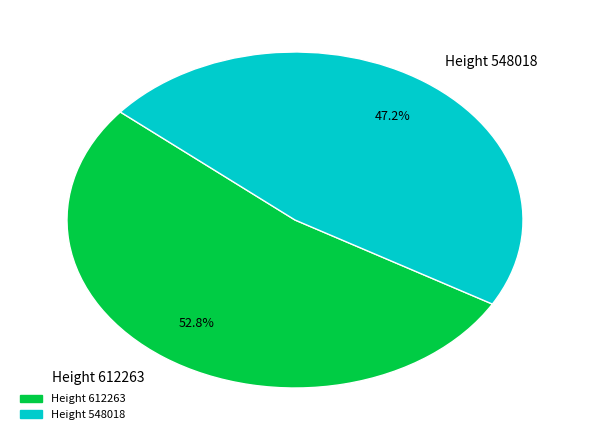

Does any single category account for the majority?

Yes